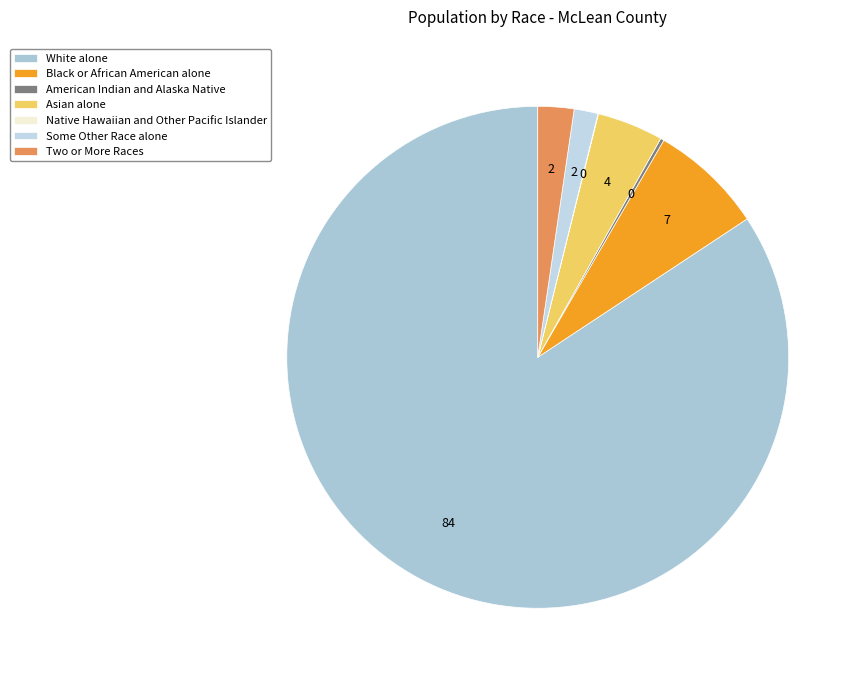

Is it true that Two or More Races is 2% of the pie?

True